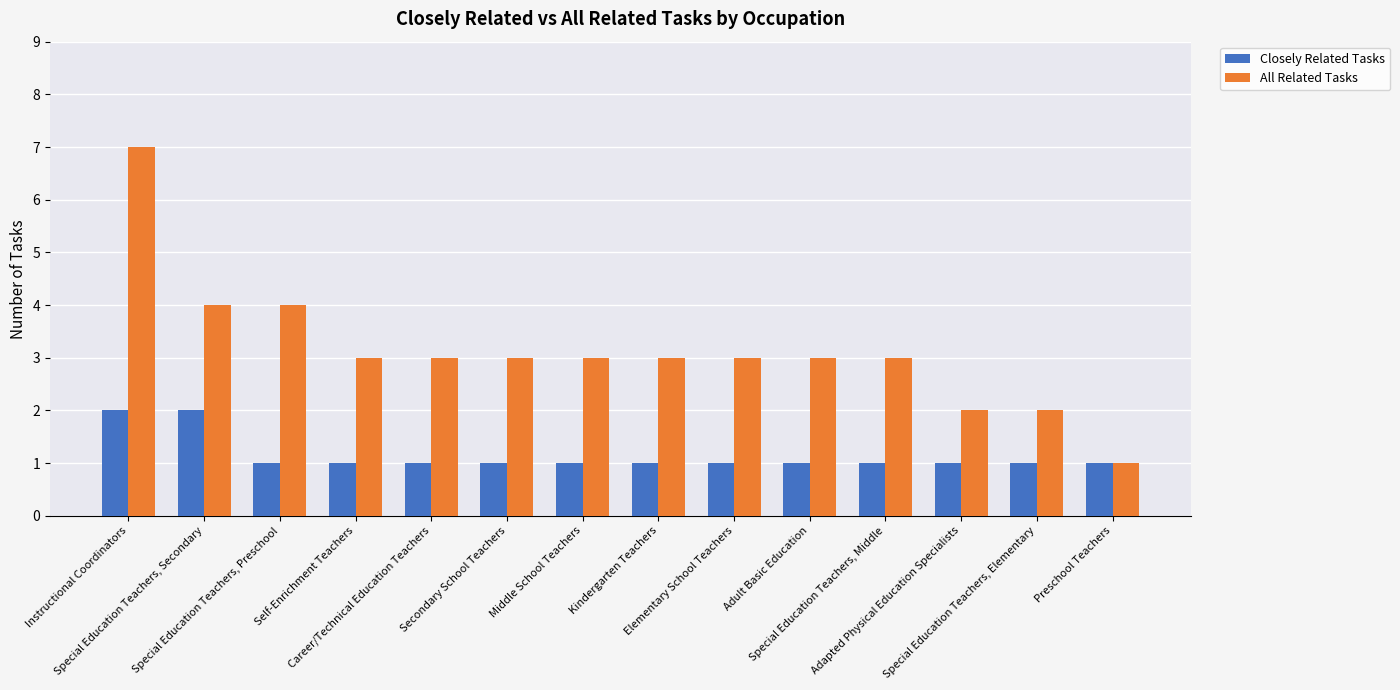

How many distinct data groups are displayed?

2